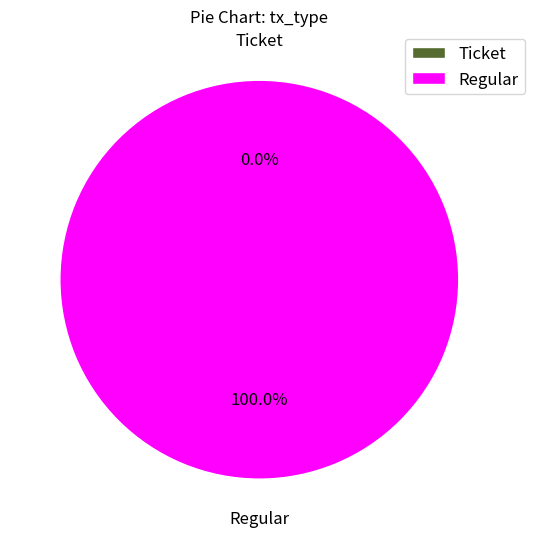

Does any single category account for the majority?

Yes